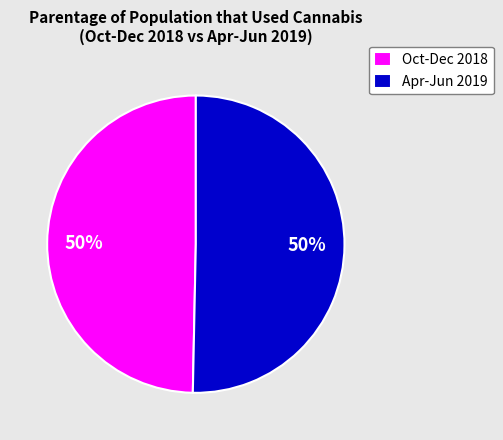

Approximately how many times larger is the value at Oct-Dec 2018 compared to Apr-Jun 2019?

1.0